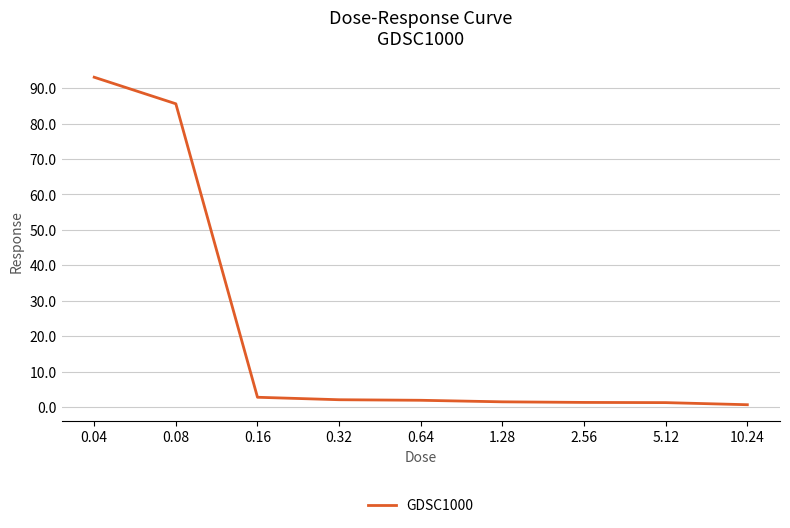

What is the difference between the maximum and minimum values?

92.4